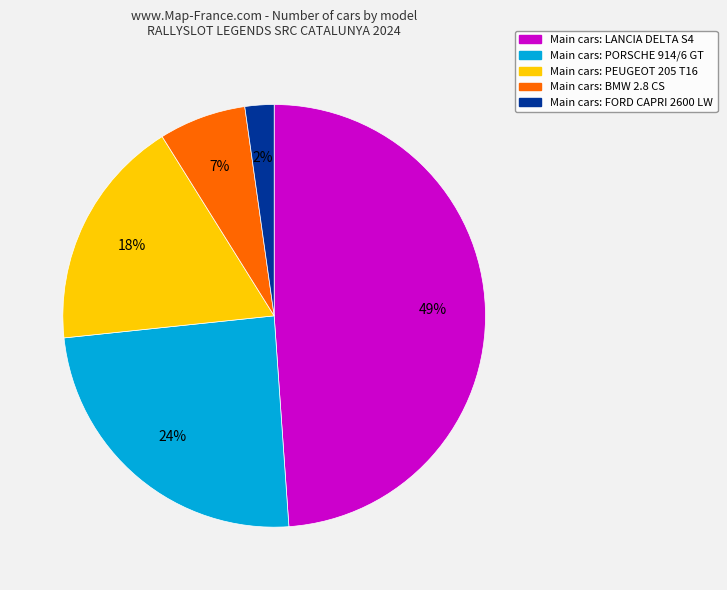

Does any single category account for the majority?

No